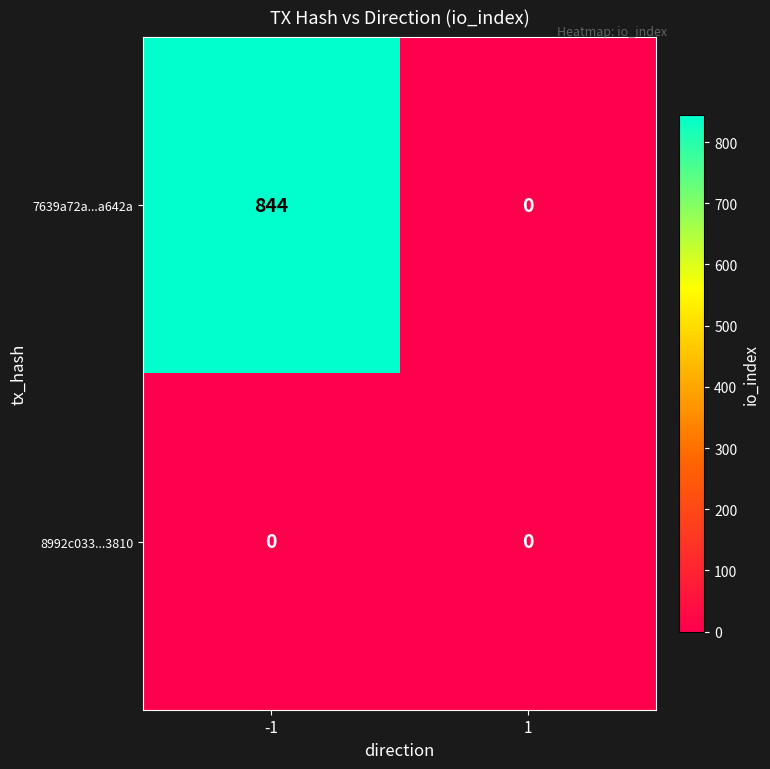

What is the sum of all 7639a72a...a642a values?

844